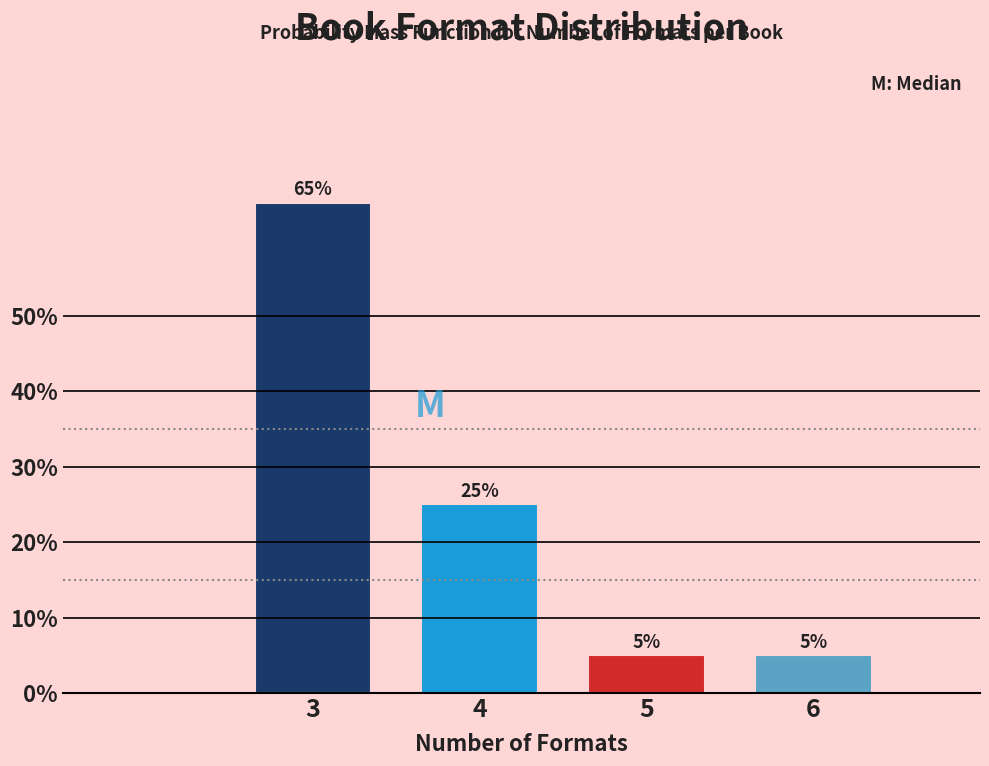

Does the chart contain any negative values?

No